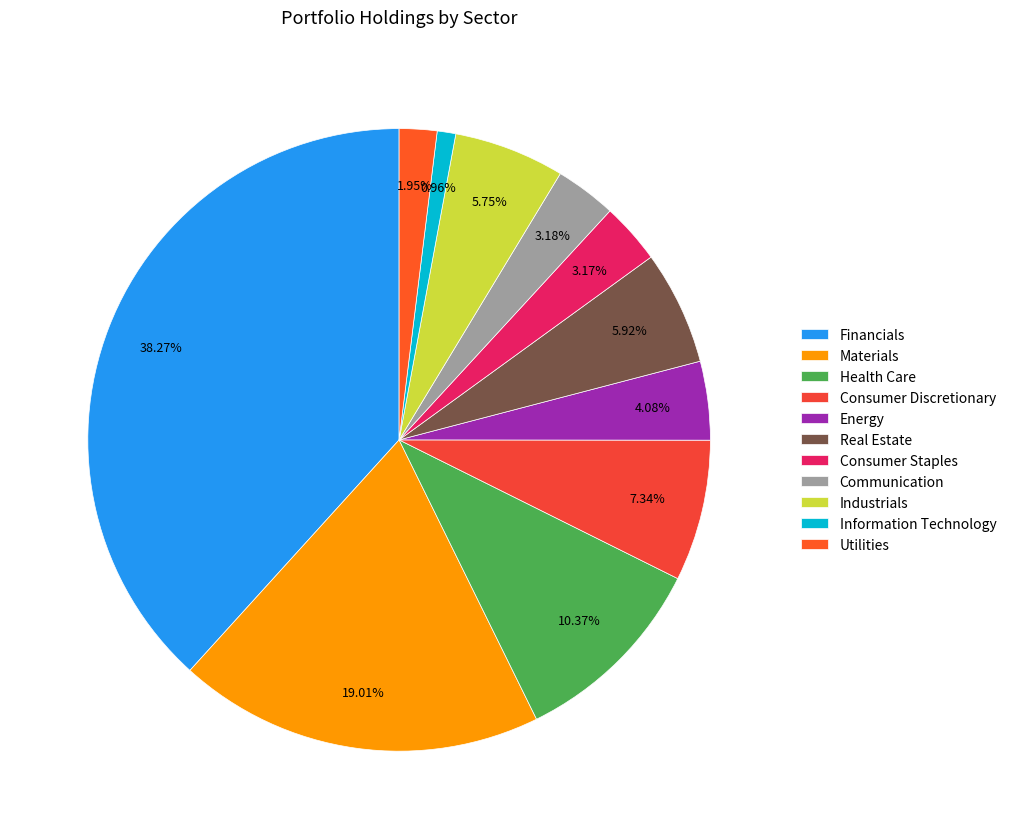

Is there a majority slice in this chart?

No